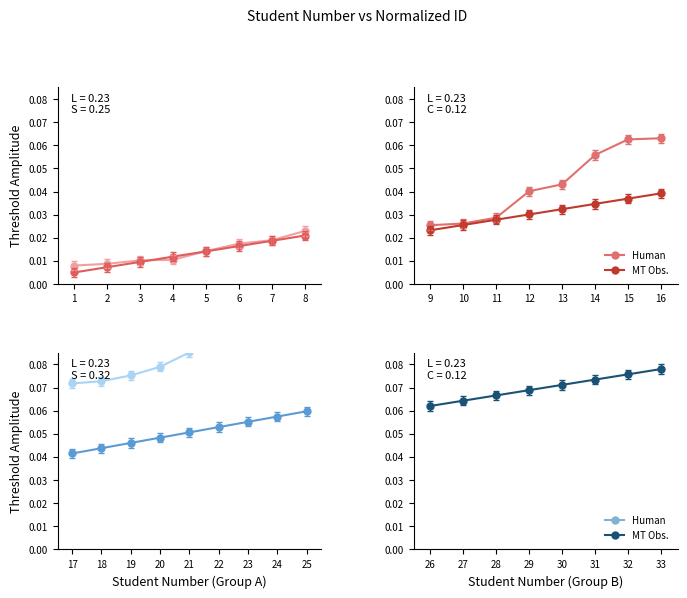

What is the minimum value for Human?

0.1